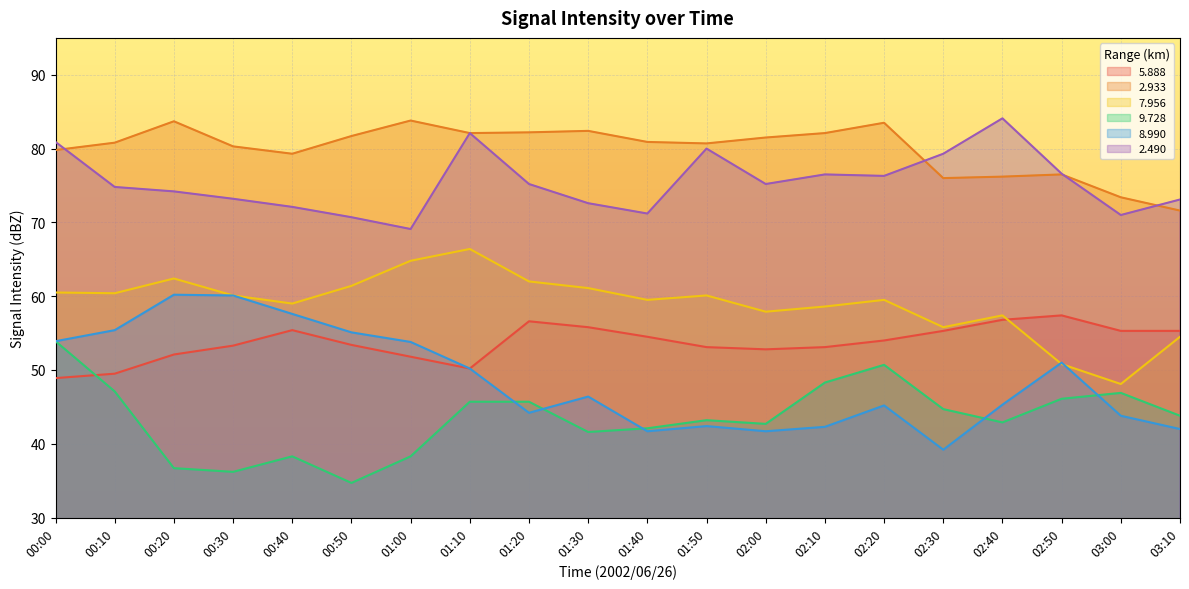

At which category does   8.990 reach its first local peak?

00:20